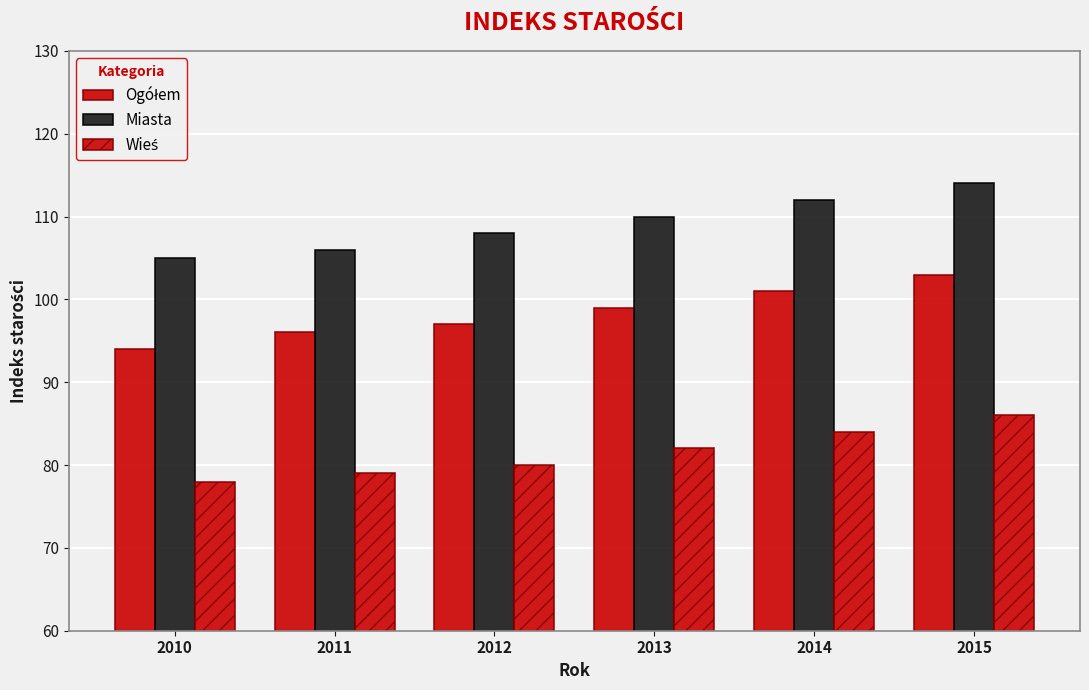

How many data points does each series have?

6